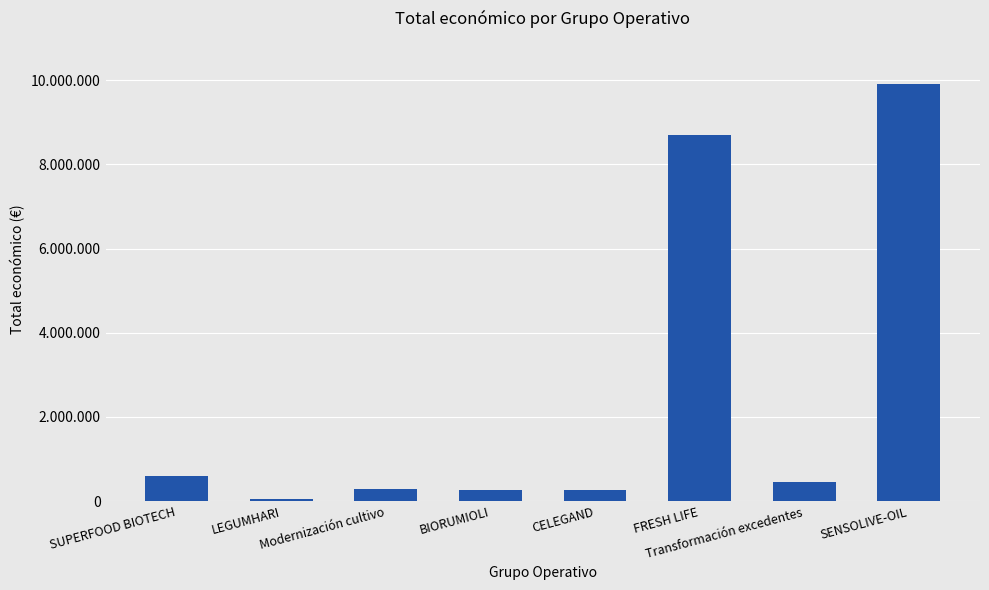

What is the maximum value shown in the chart?

9900193